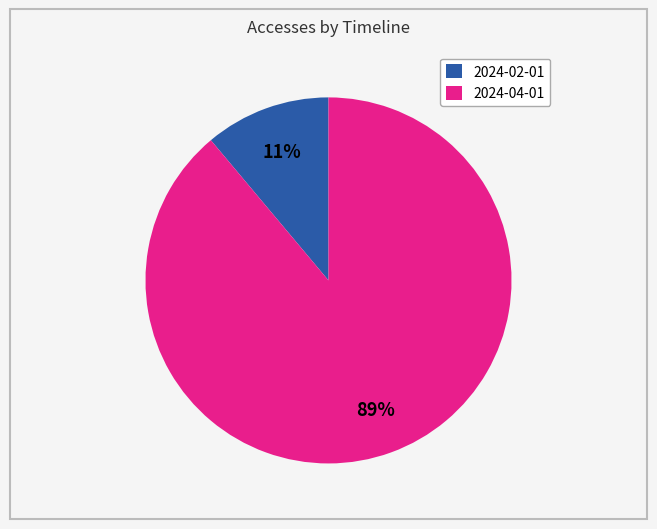

How many segments does this pie chart have?

2